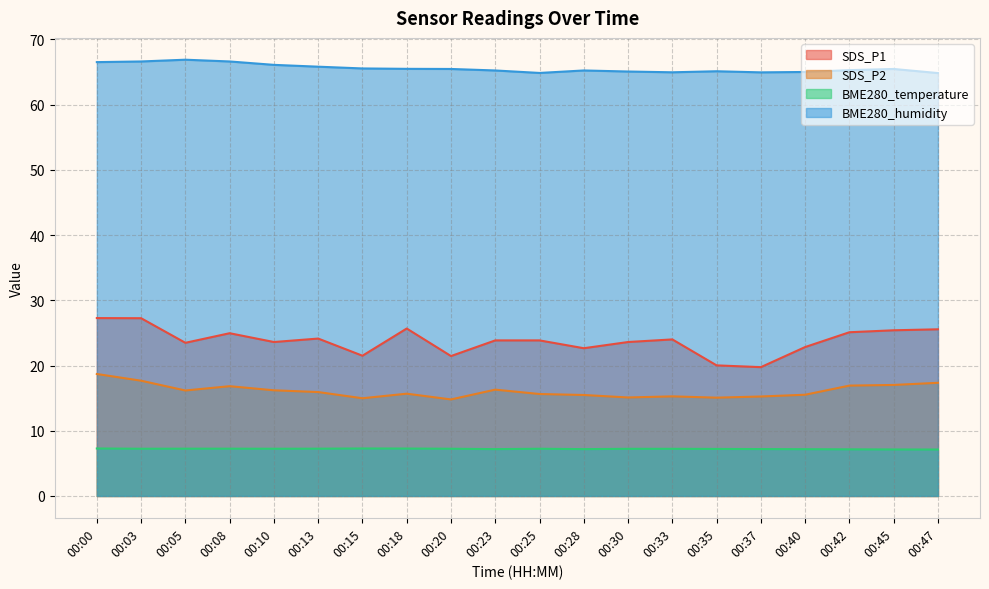

True or false: SDS_P1 and BME280_temperature cross at least once.

False